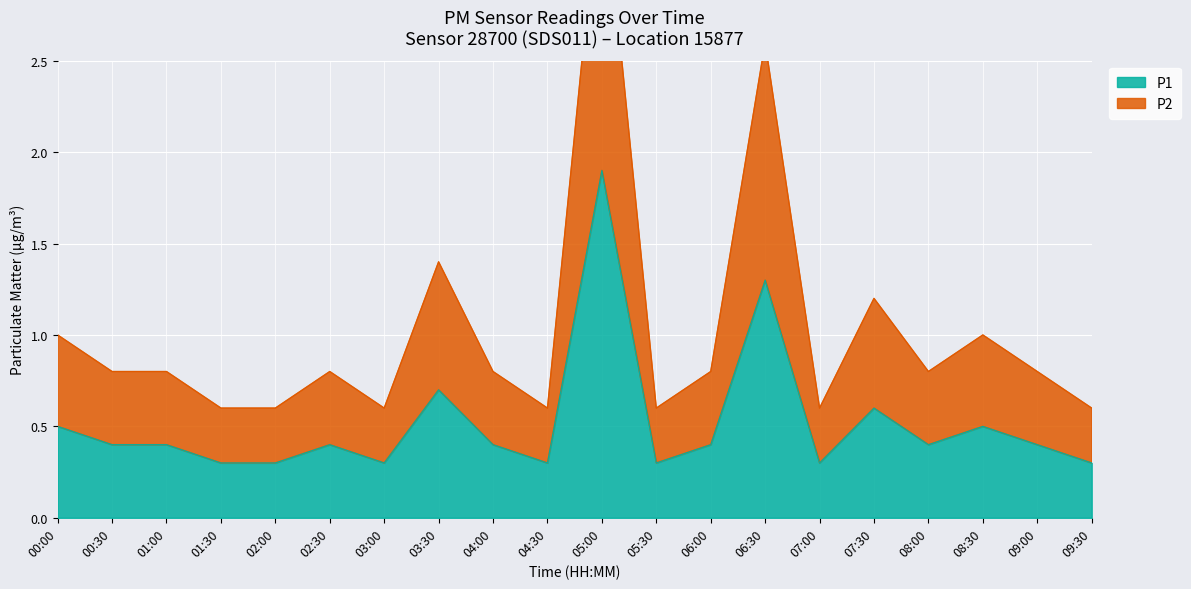

What is the greatest value displayed?

3.6